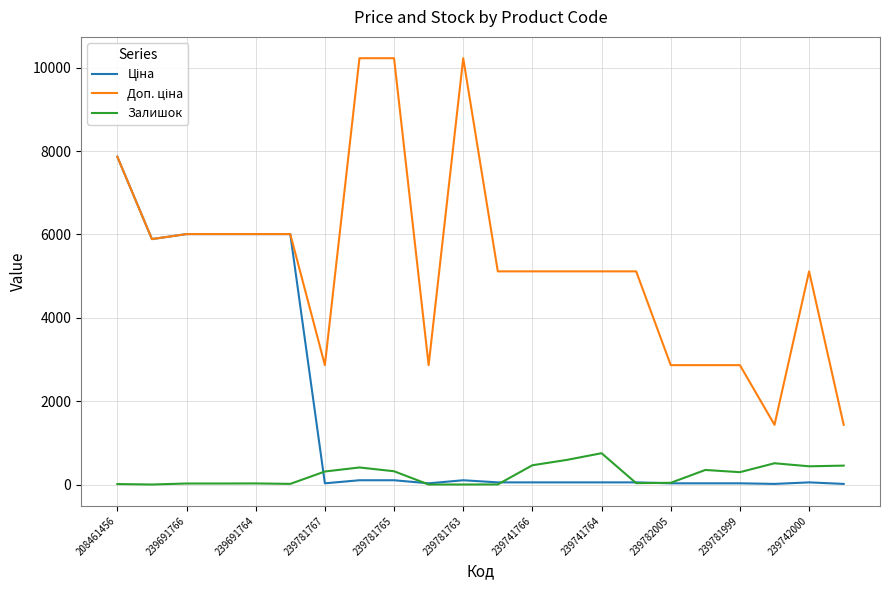

What is the maximum value shown in the chart?

10228.0